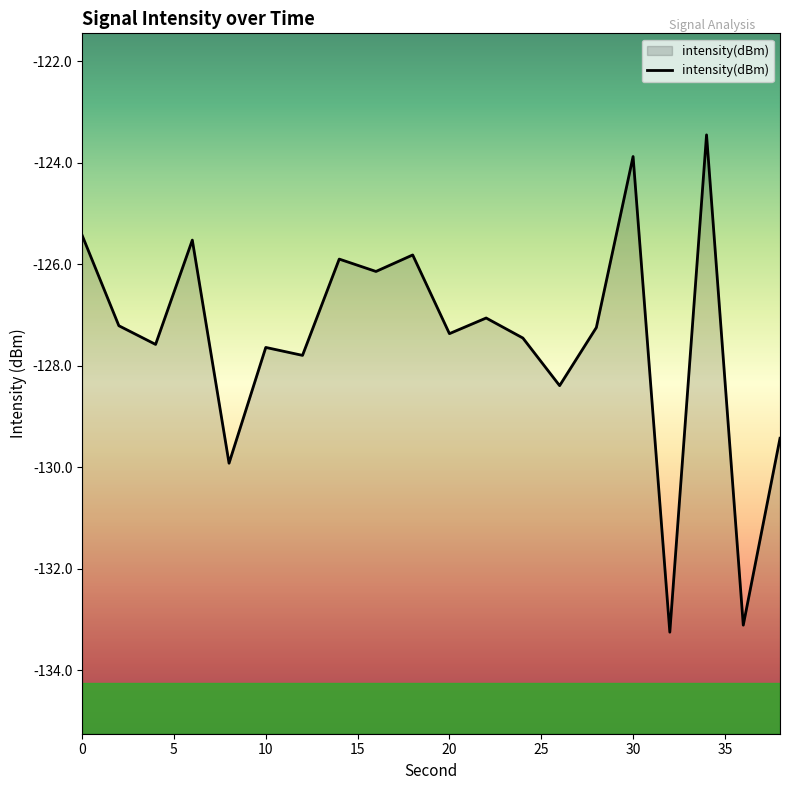

Reading left to right, list all the values displayed in this chart.

-125.4	-127.2	-127.6	-125.5	-129.9	-127.6	-127.8	-125.9	-126.1	-125.8	-127.4	-127.1	-127.5	-128.4	-127.2	-123.9	-133.2	-123.5	-133.1	-129.4